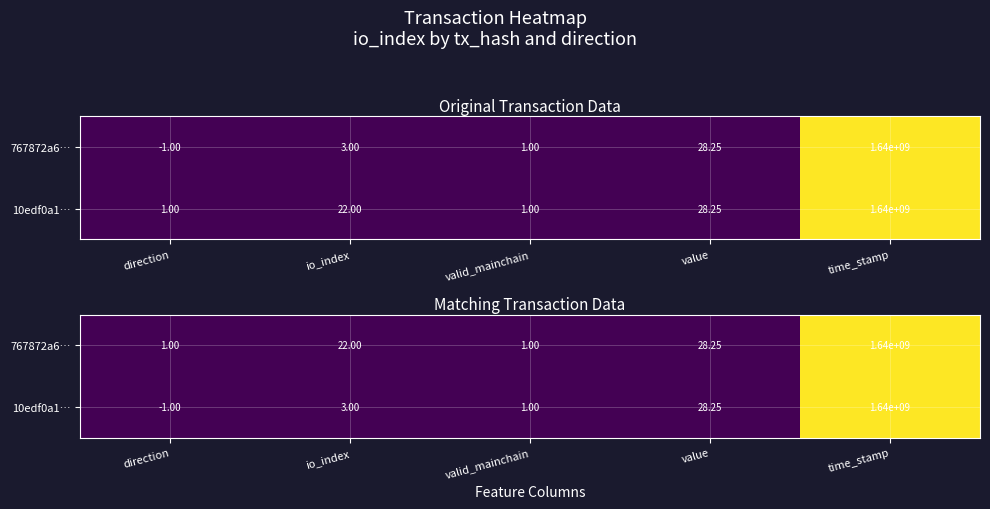

Which series has the largest range (max minus min)?

10edf0a1…